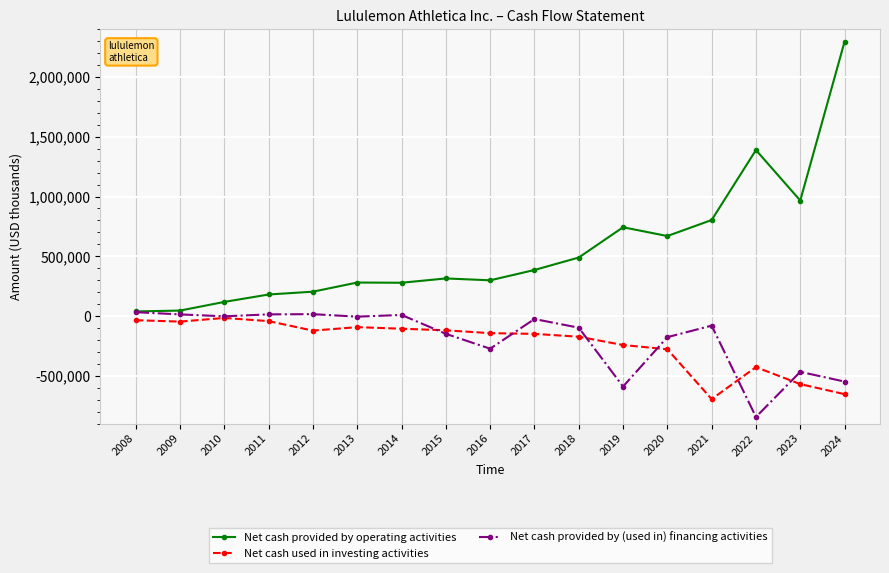

True or false: Net cash used in investing activities and Net cash provided by operating activities intersect in this chart.

False